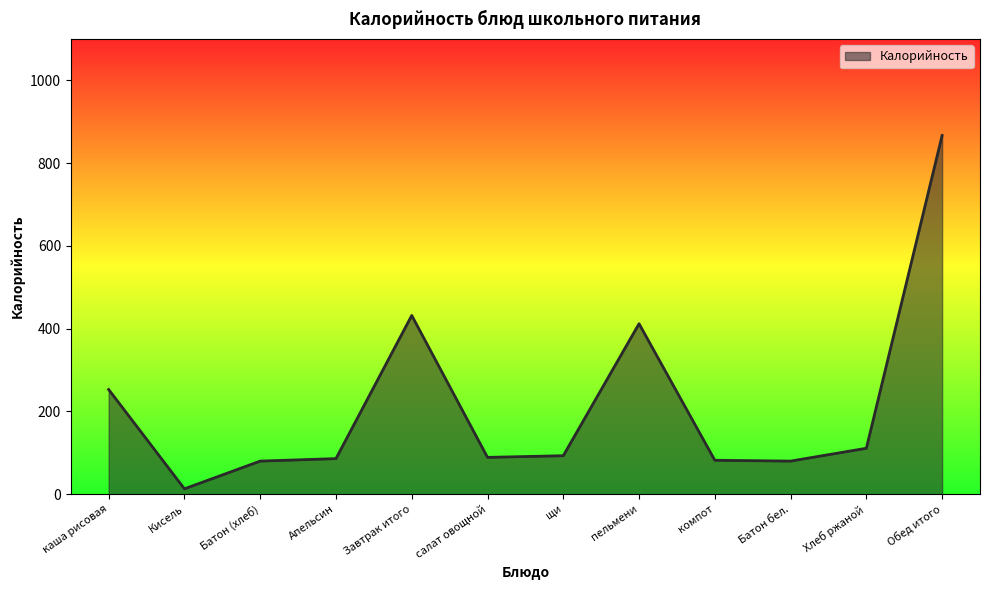

The chart shows a value of 93 at щи. True or false?

True